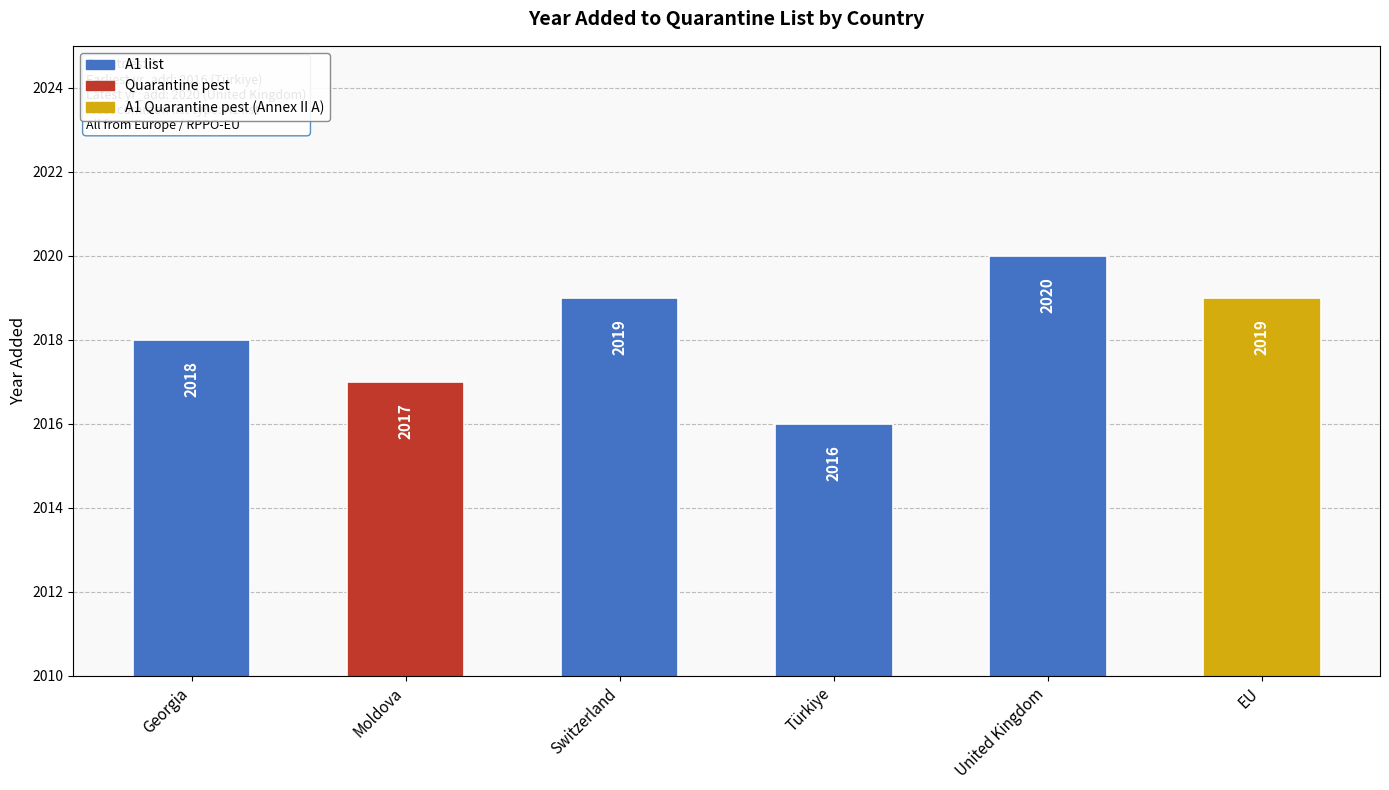

The chart shows a value of 2020 at United Kingdom. True or false?

True